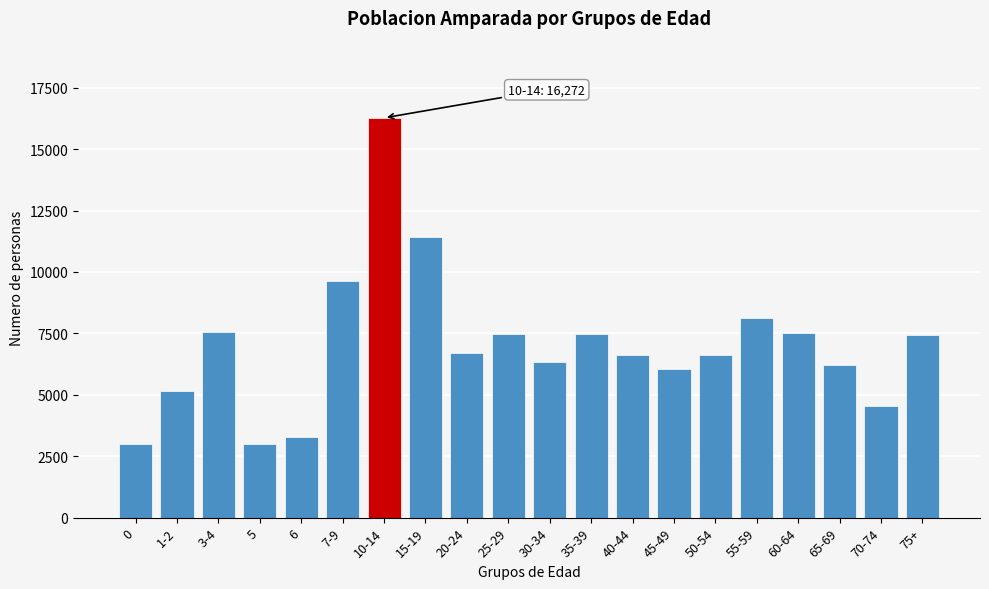

Is it true that the value at 20-24 is 6704?

True